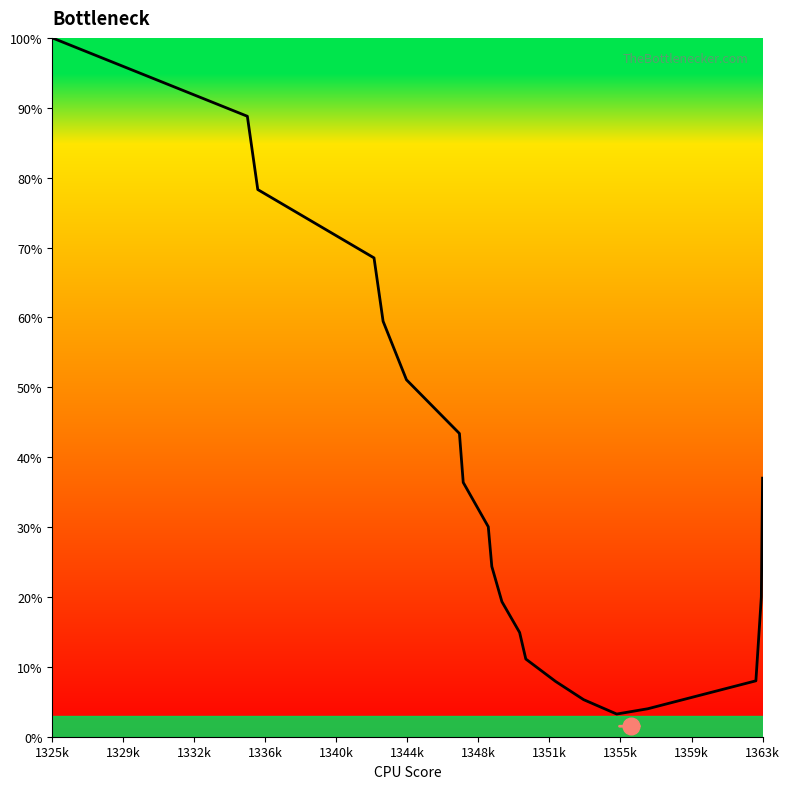

What is the difference between the maximum and minimum values?

96.8